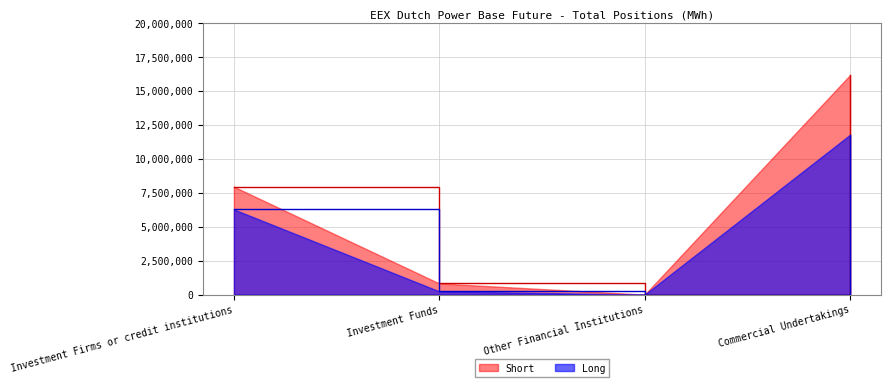

What is the difference between the second highest and second lowest values in the Short series?

7126506